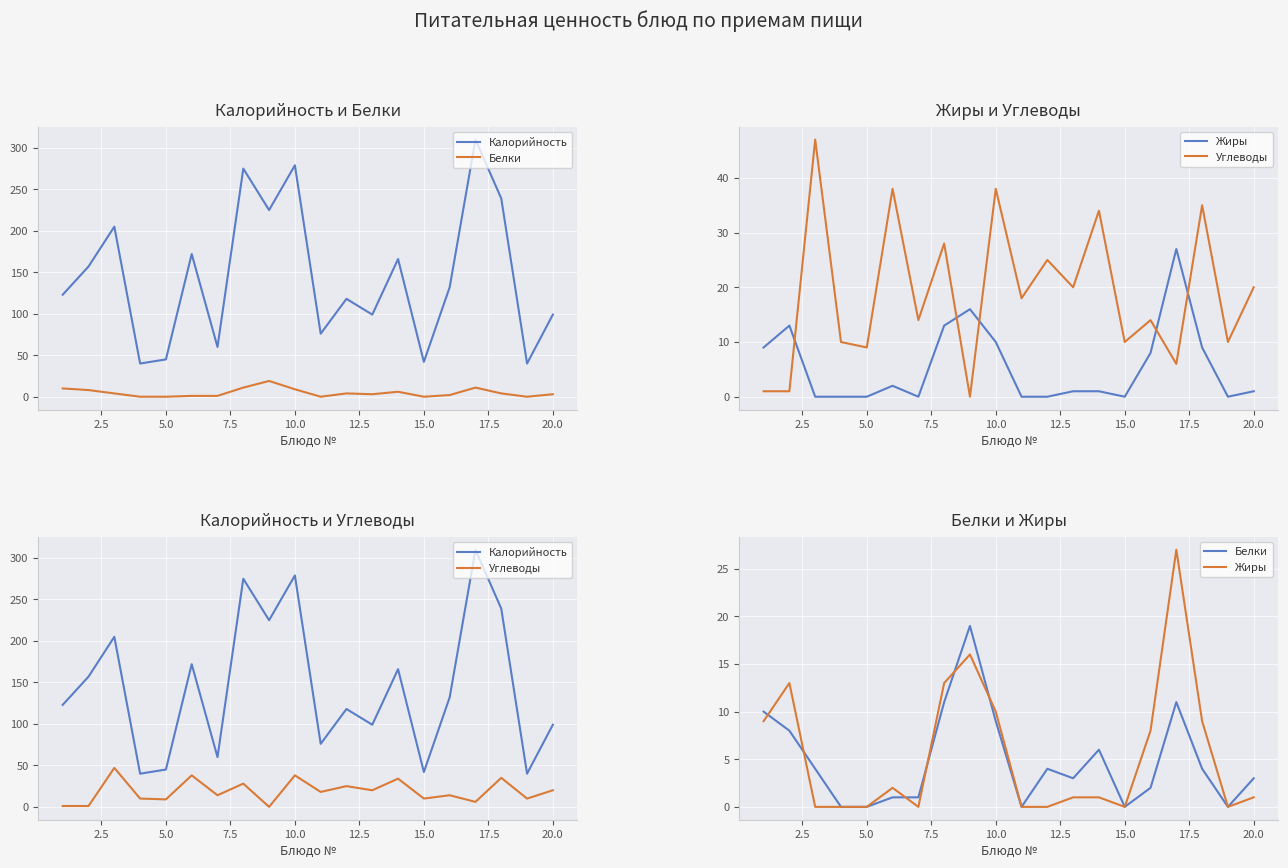

True or false: Жиры and Калорийность cross at least once.

False